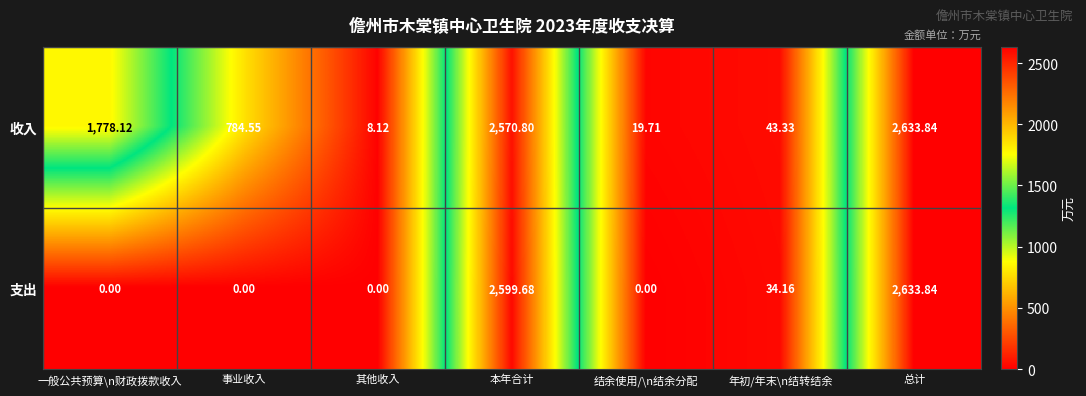

Which series has the largest total across all categories?

收入